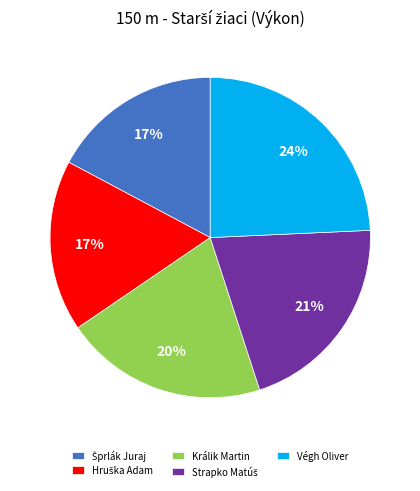

Rank the categories by value from highest to lowest.

Végh Oliver, Strapko Matúš, Králik Martin, Hruška Adam, Šprlák Juraj